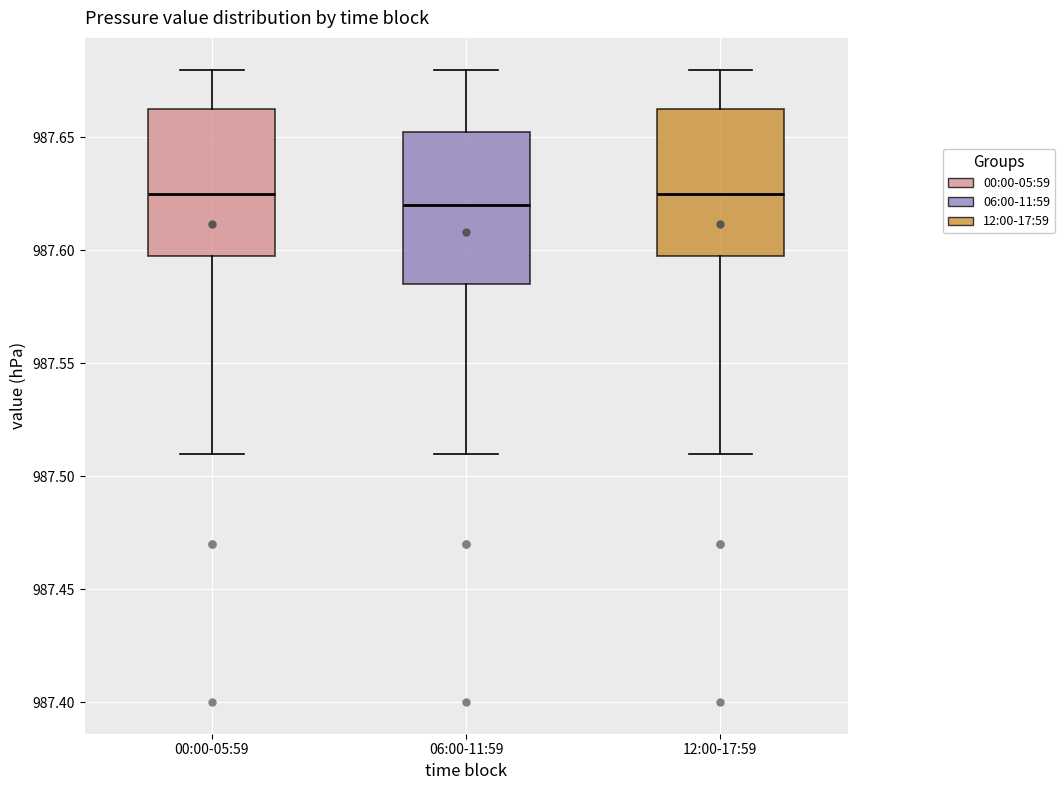

Where does the median line of the box for 00:00-05:59 sit on the y-axis? The values are not printed on the chart, so give them approximately, as read against the axis.

987.625